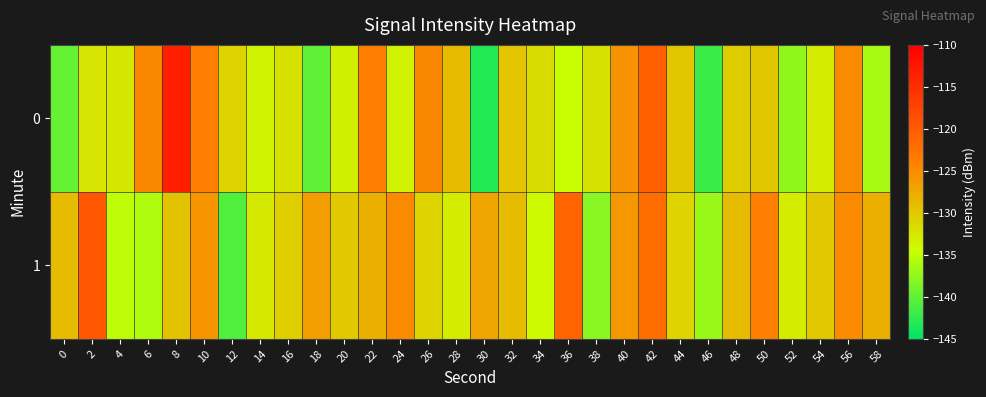

What is the total value across all series at 26?

-255.7